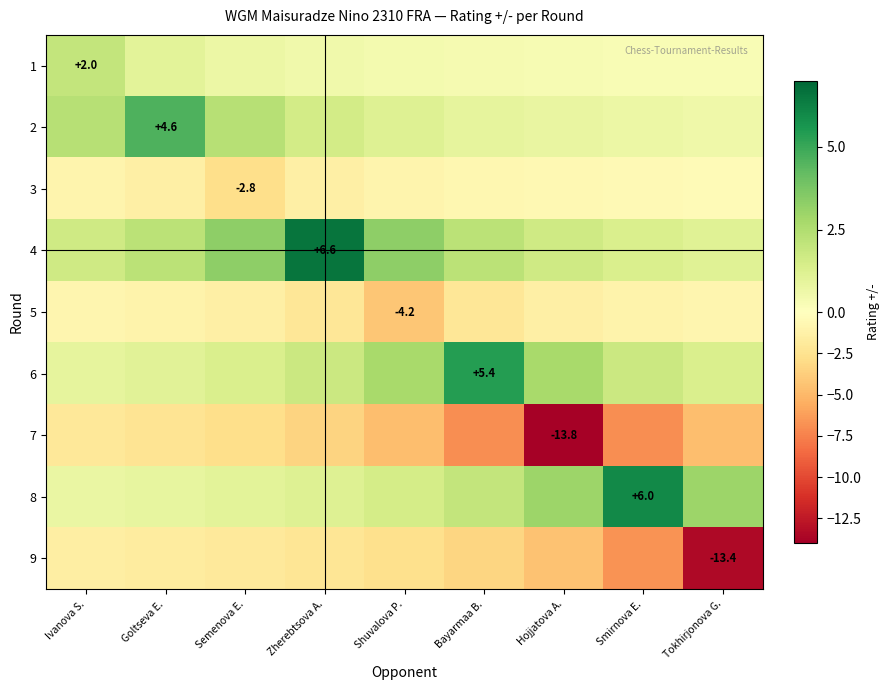

Which series has the largest range (max minus min)?

9